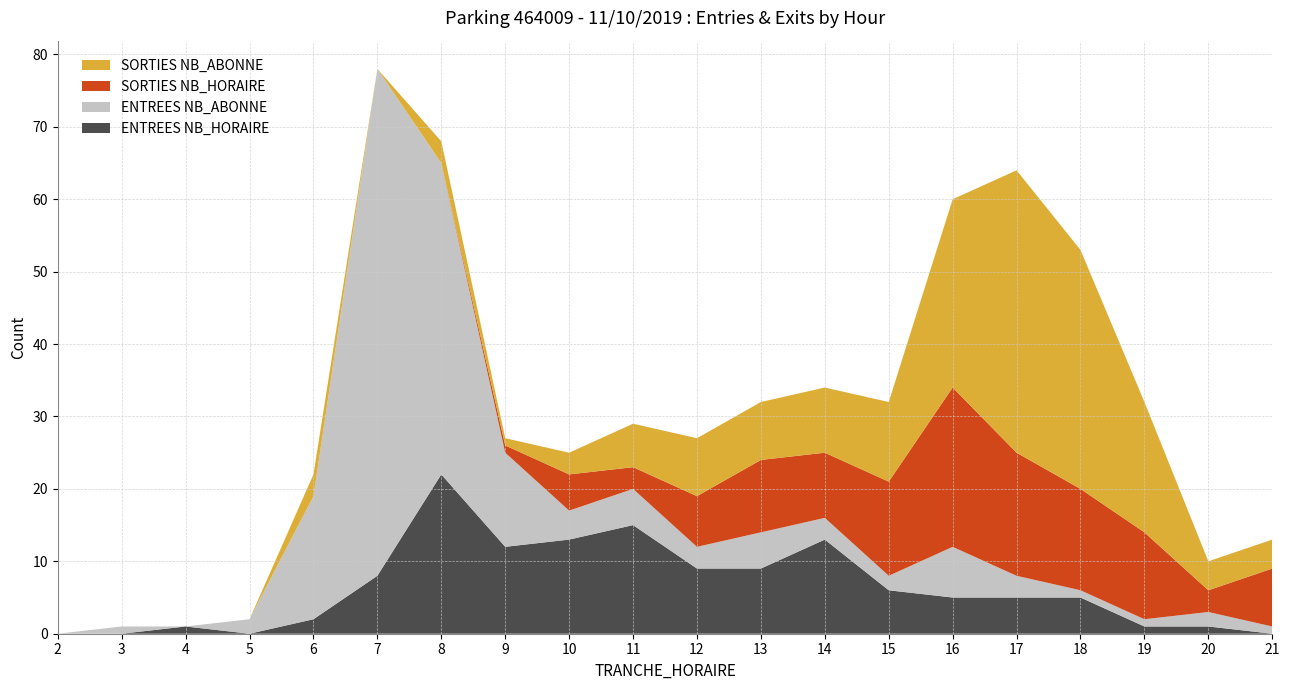

Reading right to left, transcribe all the data shown in this chart.

ENTREES NB_HORAIRE: 21=0	20=1	19=1	18=5	17=5	16=5	15=6	14=13	13=9	12=9	11=15	10=13	9=12	8=22	7=8	6=2	5=0	4=1	3=0	2=0
ENTREES NB_ABONNE: 21=1	20=2	19=1	18=1	17=3	16=7	15=2	14=3	13=5	12=3	11=5	10=4	9=13	8=43	7=70	6=17	5=2	4=0	3=1	2=0
SORTIES NB_HORAIRE: 21=8	20=3	19=12	18=14	17=17	16=22	15=13	14=9	13=10	12=7	11=3	10=5	9=1	8=0	7=0	6=0	5=0	4=0	3=0	2=0
SORTIES NB_ABONNE: 21=4	20=4	19=18	18=33	17=39	16=26	15=11	14=9	13=8	12=8	11=6	10=3	9=1	8=3	7=0	6=3	5=0	4=0	3=0	2=0